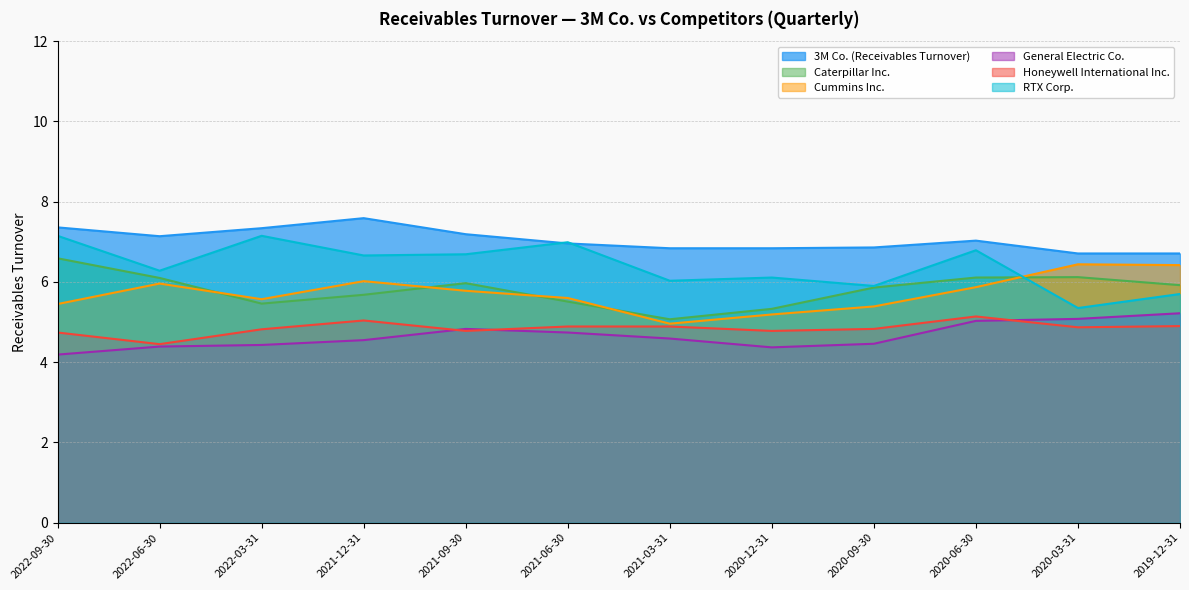

At which label does RTX Corp. reach its minimum?

2020-03-31